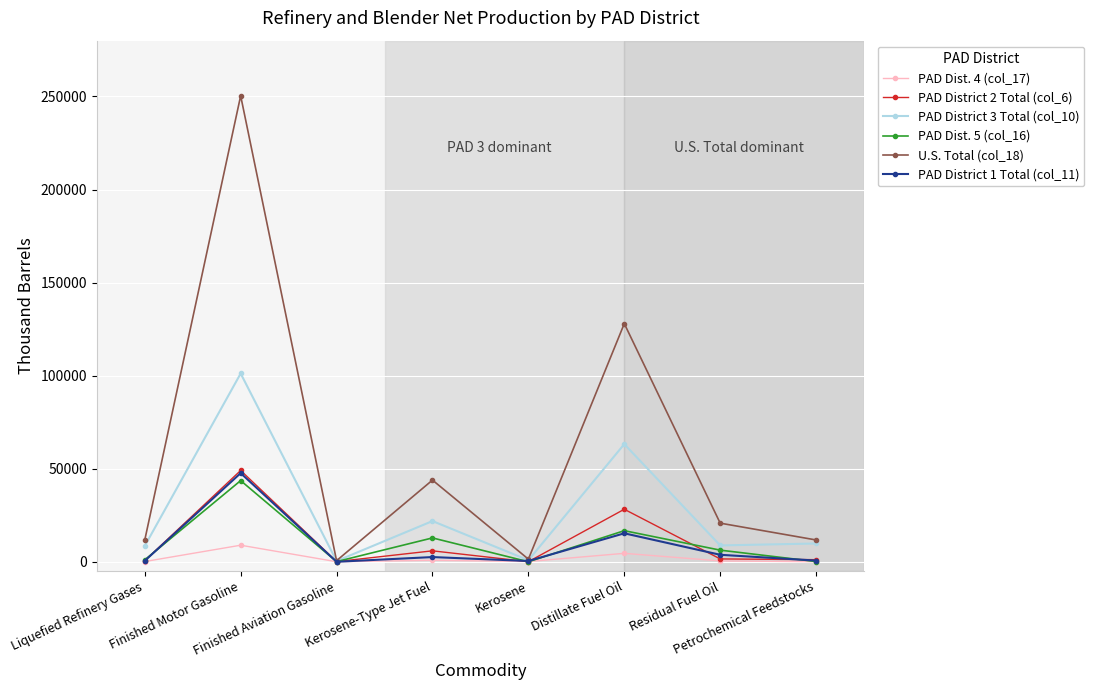

Is the value of PAD District 3 Total (col_10) at Distillate Fuel Oil greater than the value of PAD Dist. 5 (col_16) at Finished Aviation Gasoline?

Yes